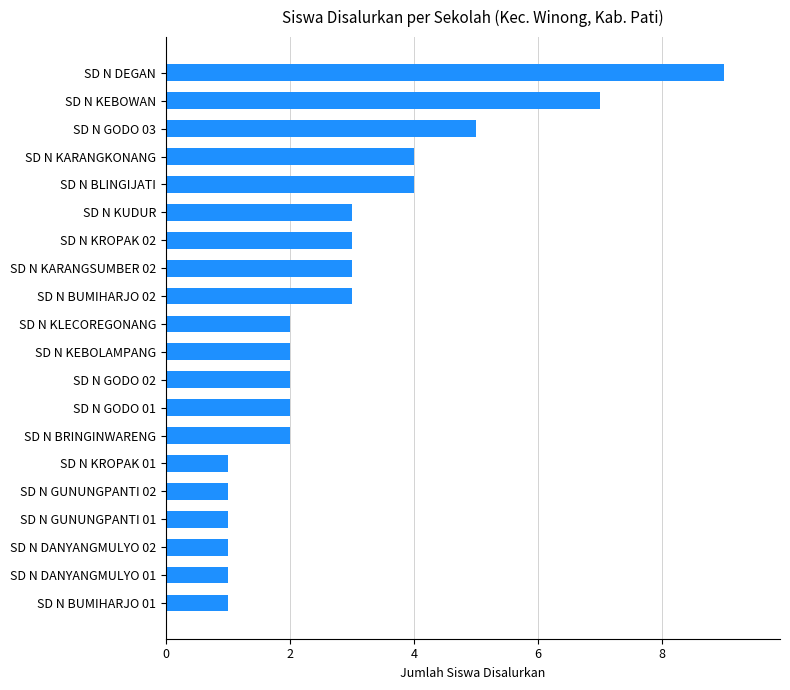

The value at SD N BRINGINWARENG is 1. True or false?

False